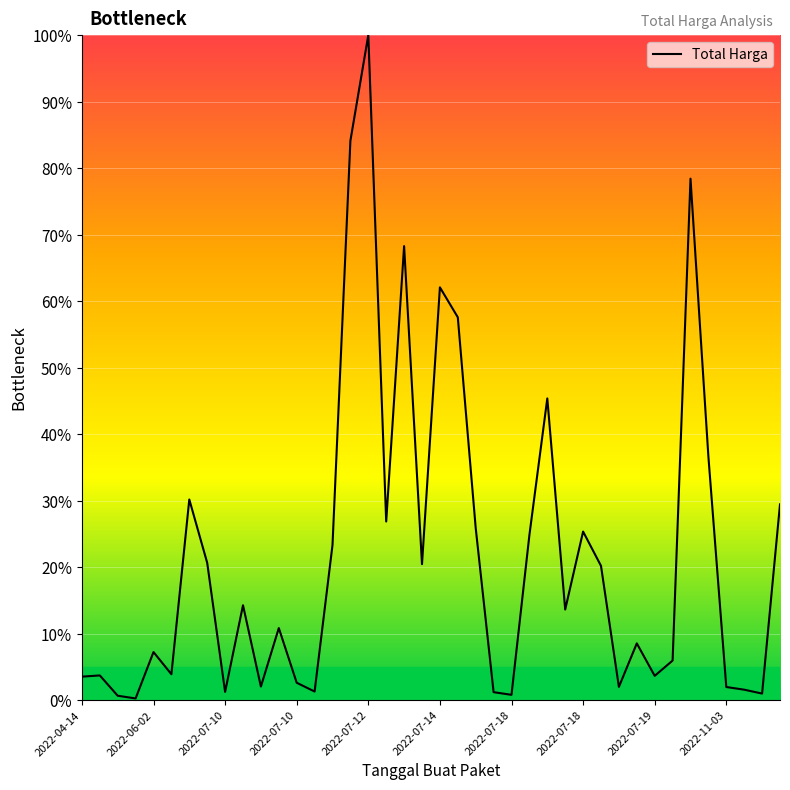

What is the smallest value displayed?

0.2